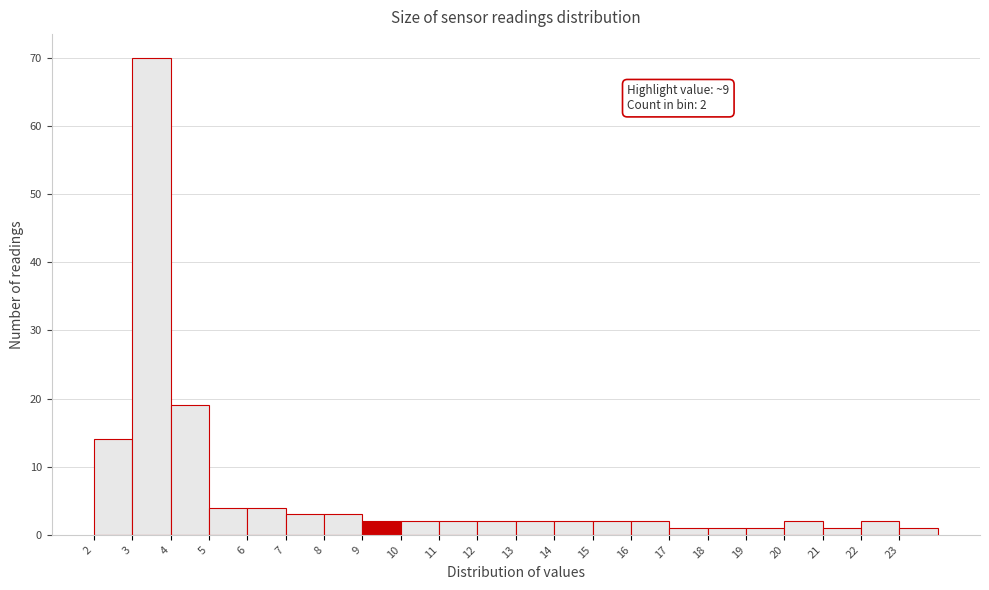

Which range on the x-axis has the tallest bar?

3 to 4